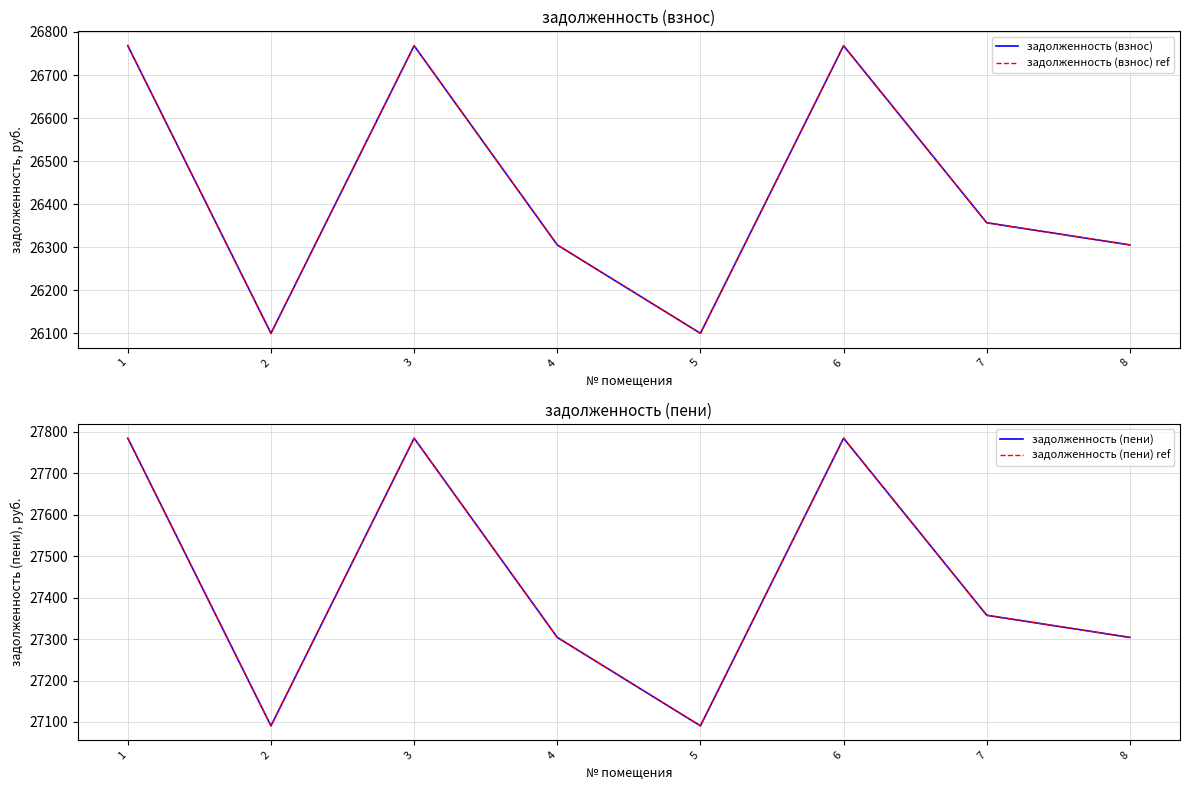

At which label does задолженность (взнос) reach its minimum?

2